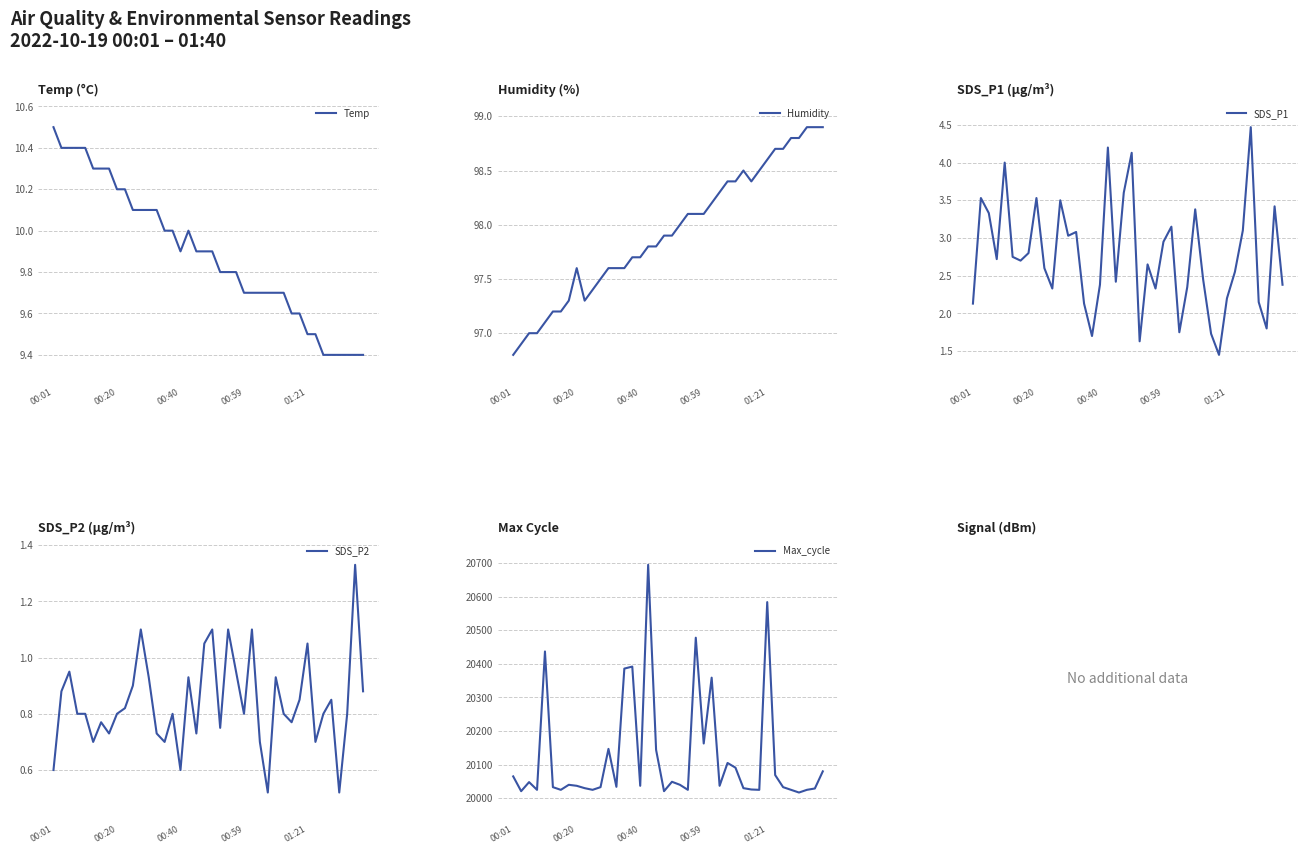

At which label does SDS_P1 first exceed 2?

00:01